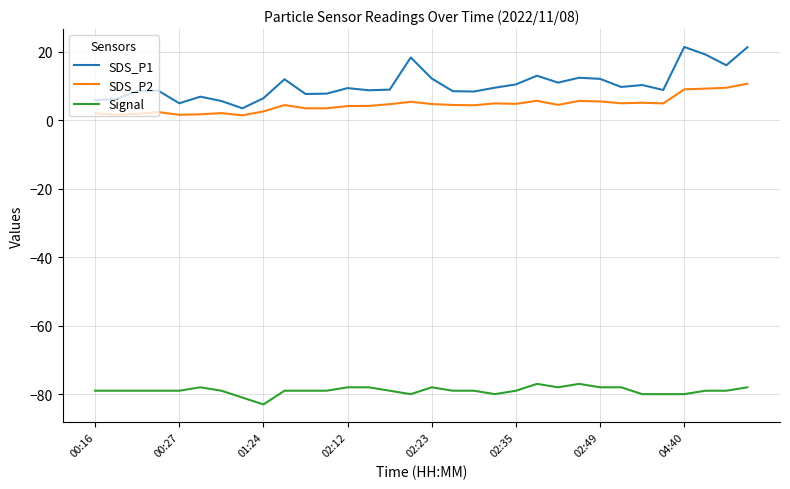

True or false: Signal and SDS_P2 intersect in this chart.

False